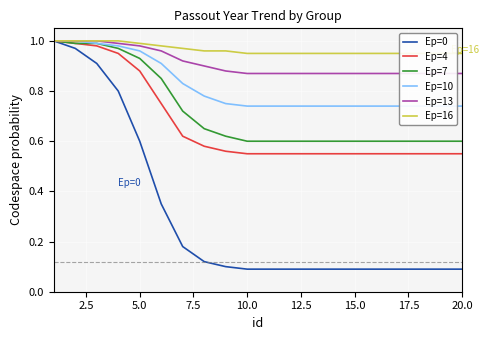

What is the minimum value shown in the chart?

0.1